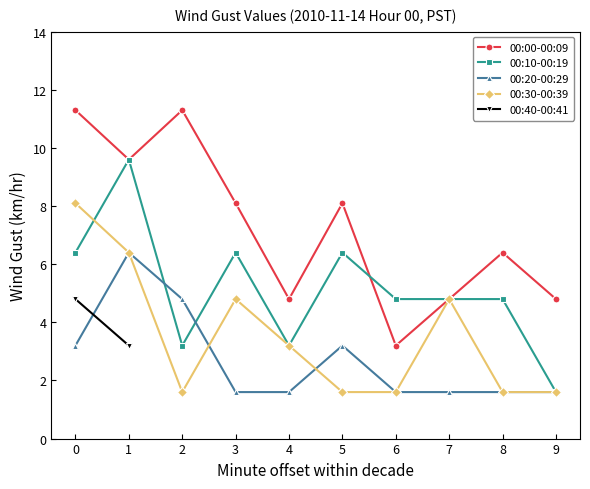

How many lines are shown in the chart?

5